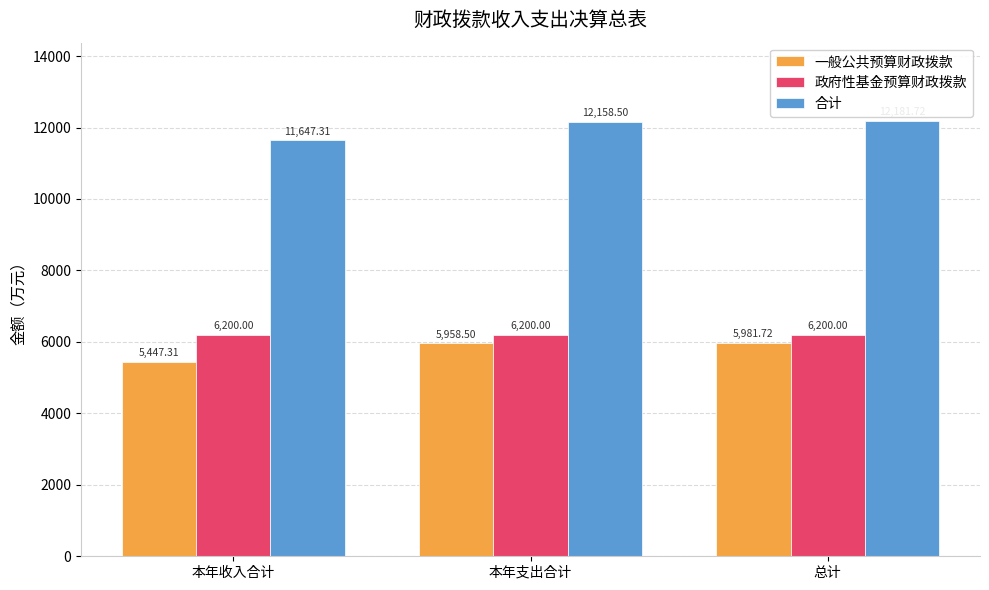

Which category has the highest value across all series?

总计